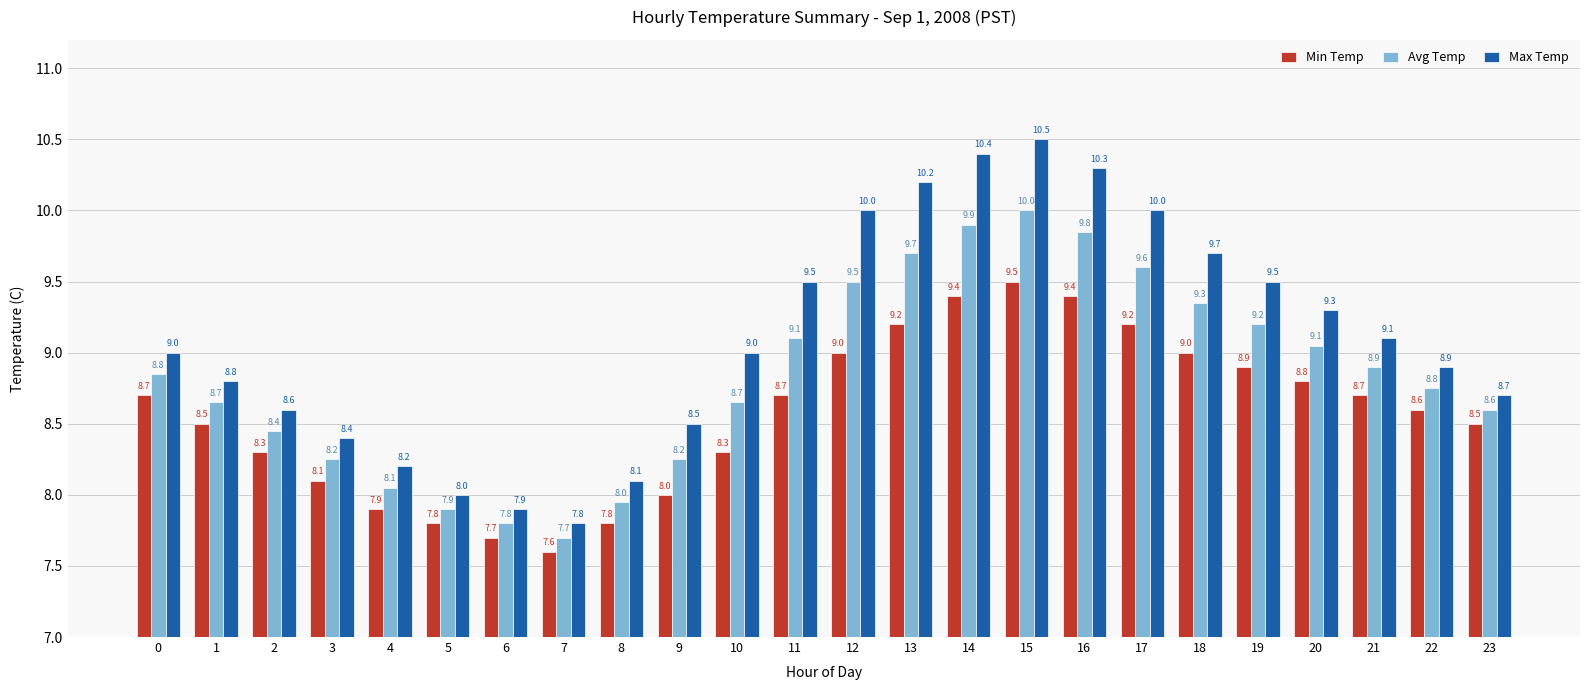

The value of Min Temp at 18 is 15.5. True or false?

False